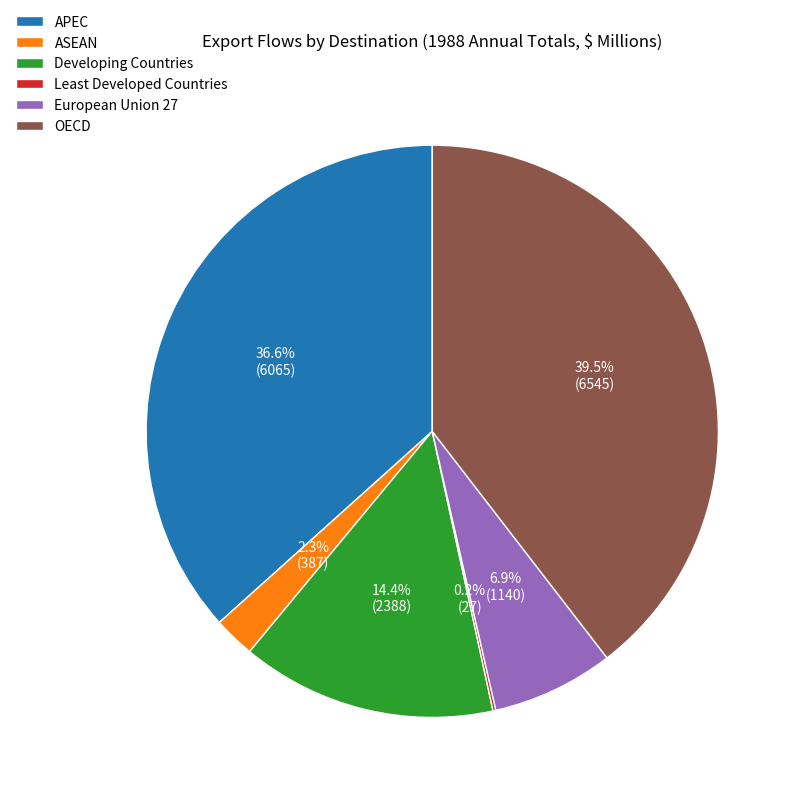

To the nearest percent, what is the average slice percentage?

17%